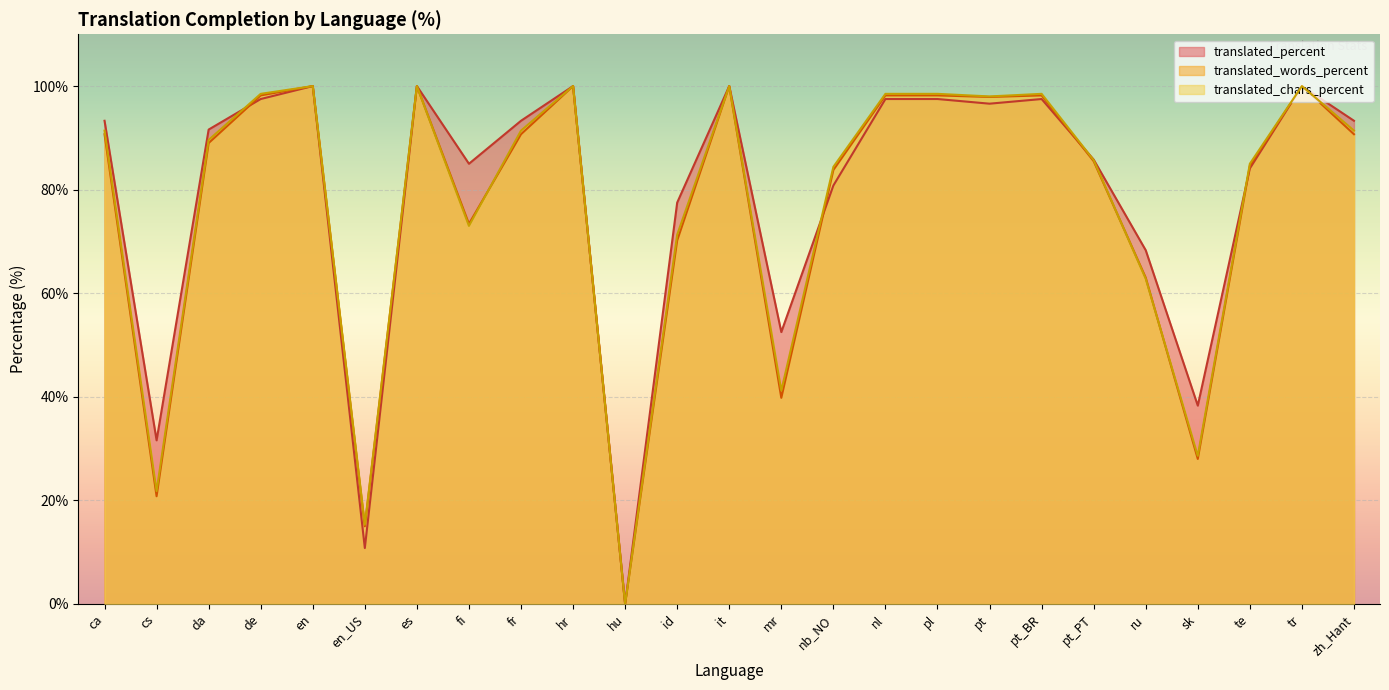

How many lines are shown in the chart?

3